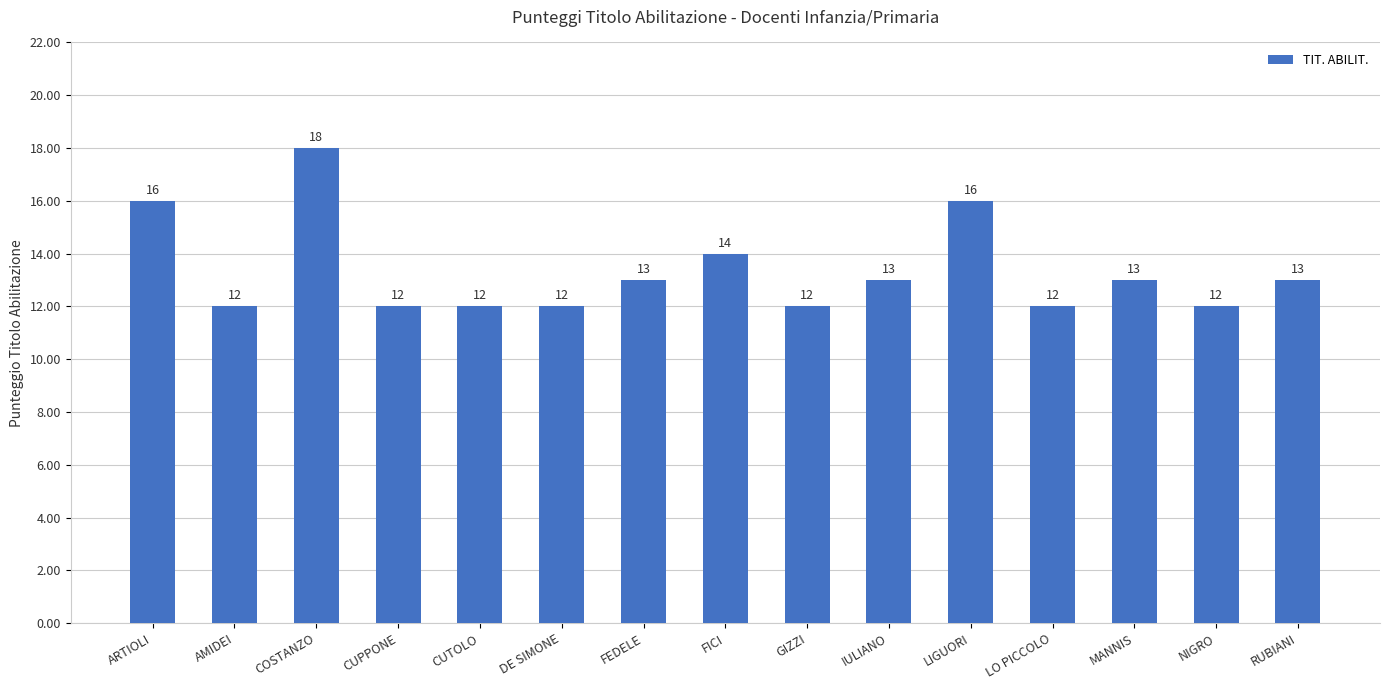

Reading right to left, list all the values displayed in this chart.

RUBIANI=13	NIGRO=12	MANNIS=13	LO PICCOLO=12	LIGUORI=16	IULIANO=13	GIZZI=12	FICI=14	FEDELE=13	DE SIMONE=12	CUTOLO=12	CUPPONE=12	COSTANZO=18	AMIDEI=12	ARTIOLI=16